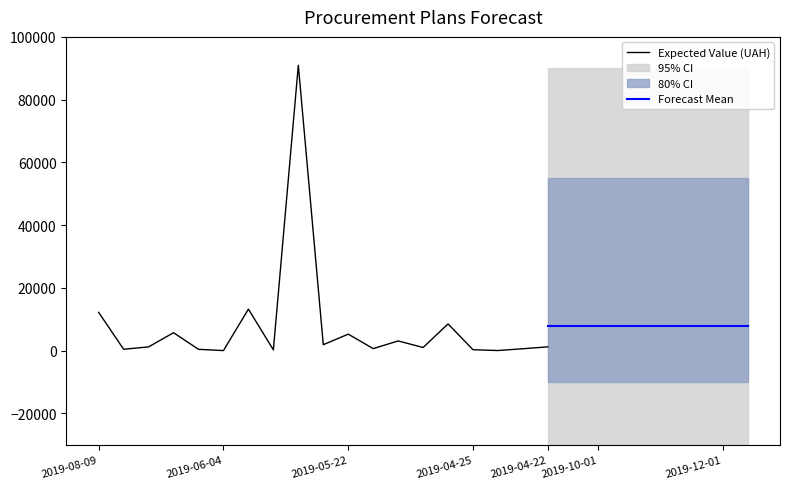

What is the maximum value for Expected Value (UAH)?

90960.0